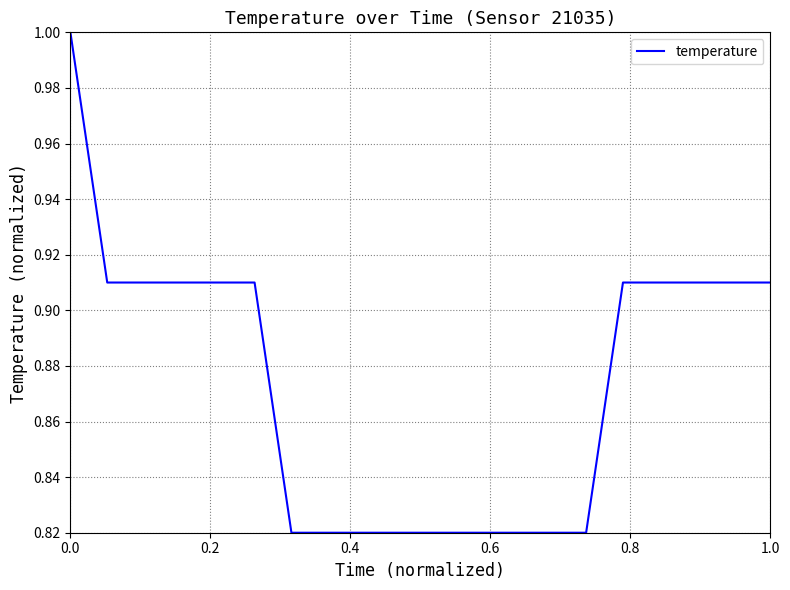

What is the greatest value displayed?

1.0